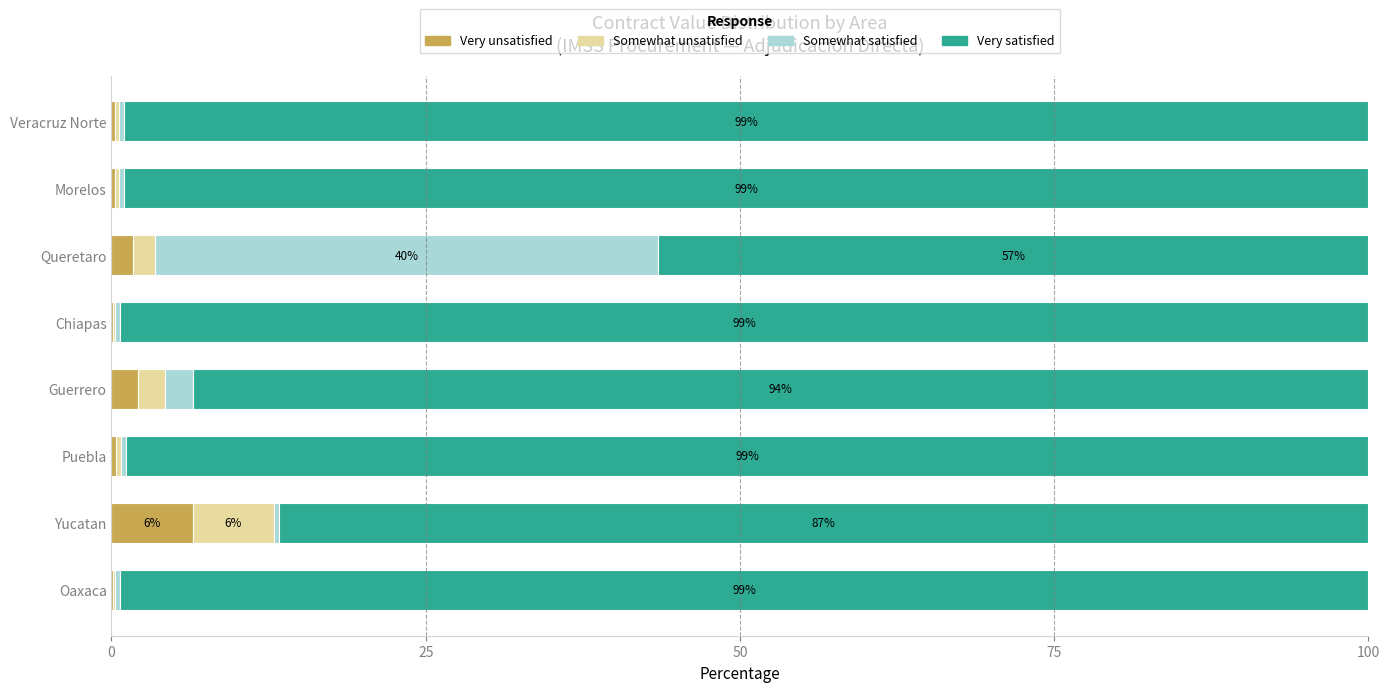

What is the sum of all Very unsatisfied values?

11.5